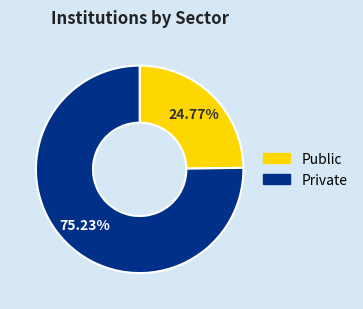

How many segments does this pie chart have?

2